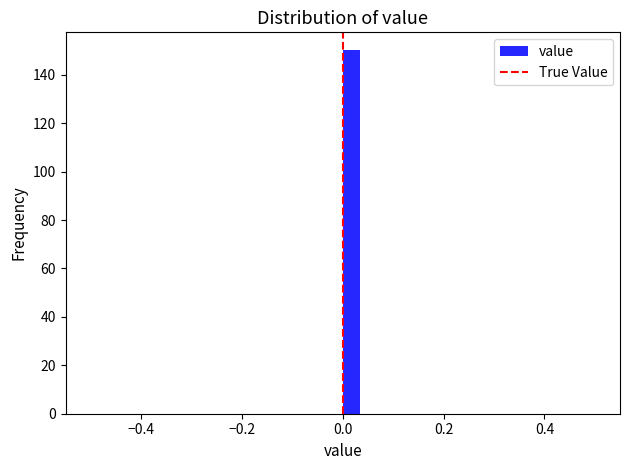

Around what value on the x-axis is the tallest bar? Give the approximate position of its centre, as read against the axis.

0.02